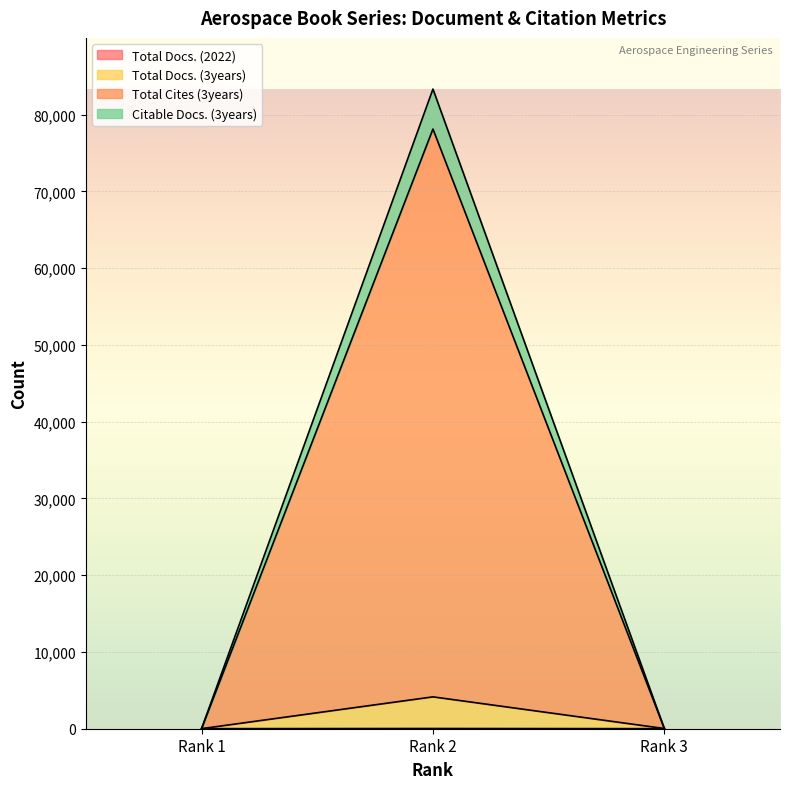

Which series has the widest spread of values?

Total Cites (3years)